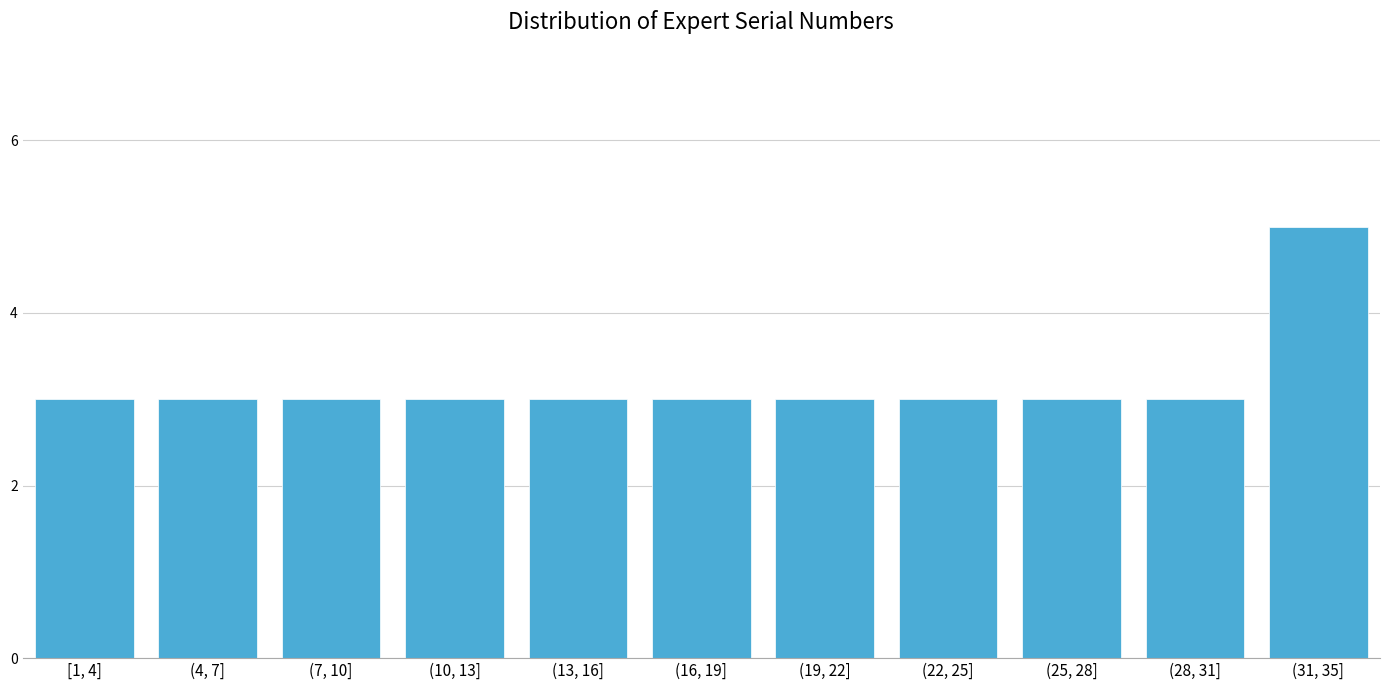

Reading left to right, transcribe all the data shown in this chart.

[1, 4]=3	(4, 7]=3	(7, 10]=3	(10, 13]=3	(13, 16]=3	(16, 19]=3	(19, 22]=3	(22, 25]=3	(25, 28]=3	(28, 31]=3	(31, 35]=5